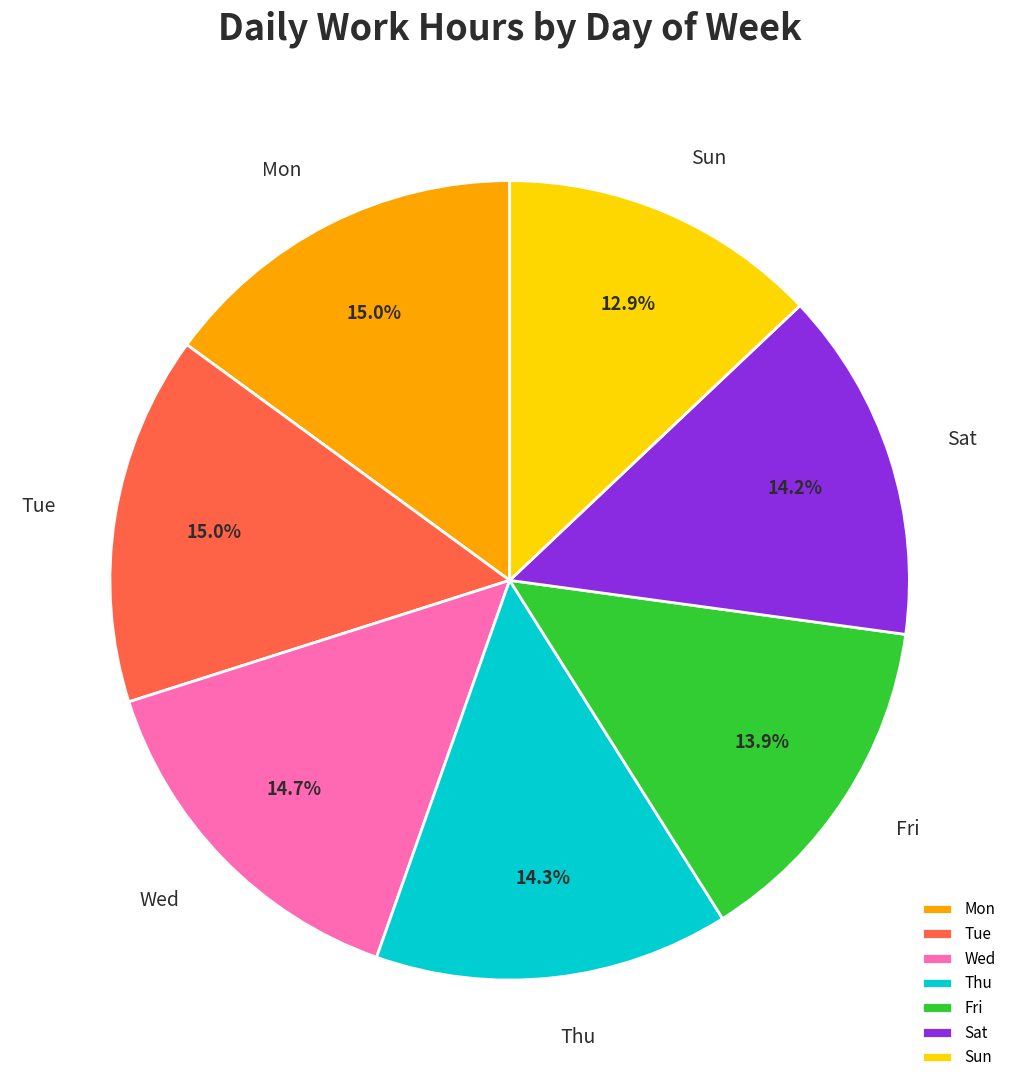

Which has a higher value, Thu or Tue?

Tue